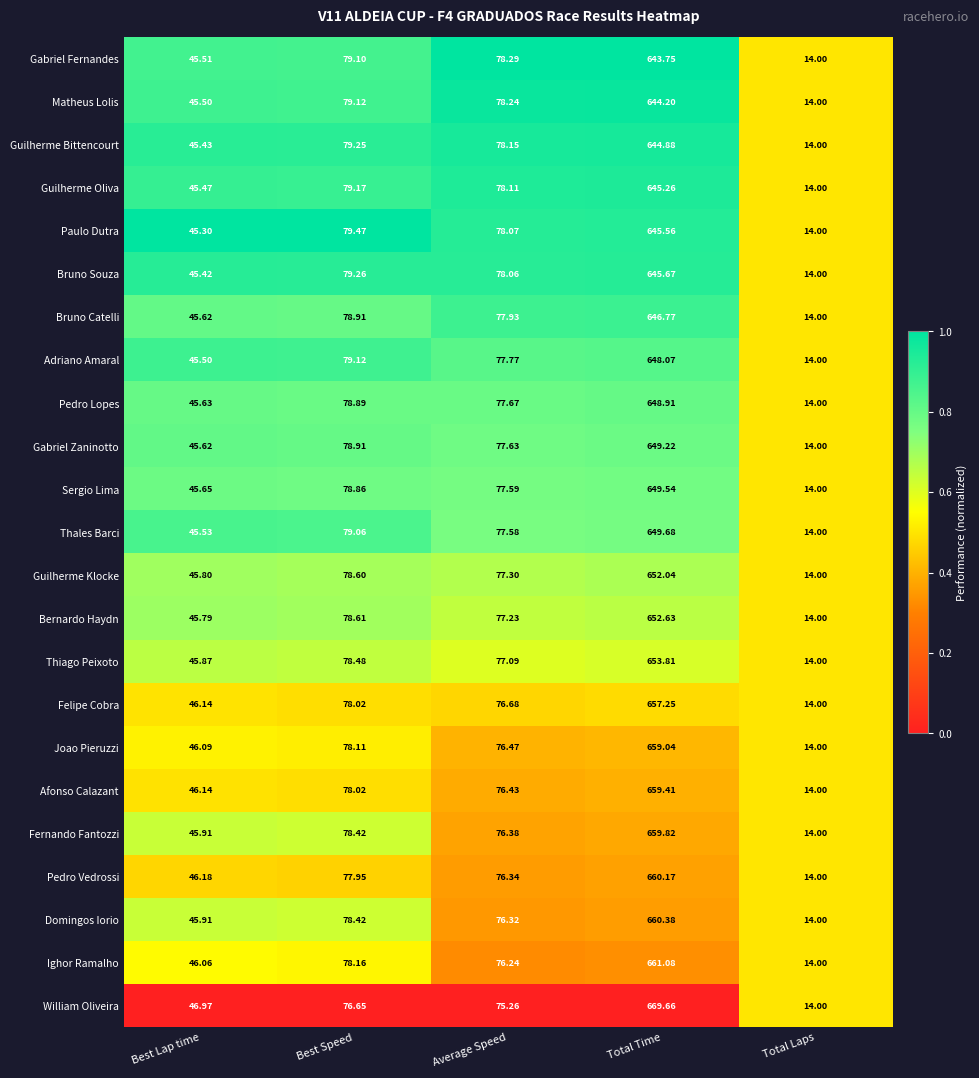

At which category is the sum across all series the highest?

Total Time